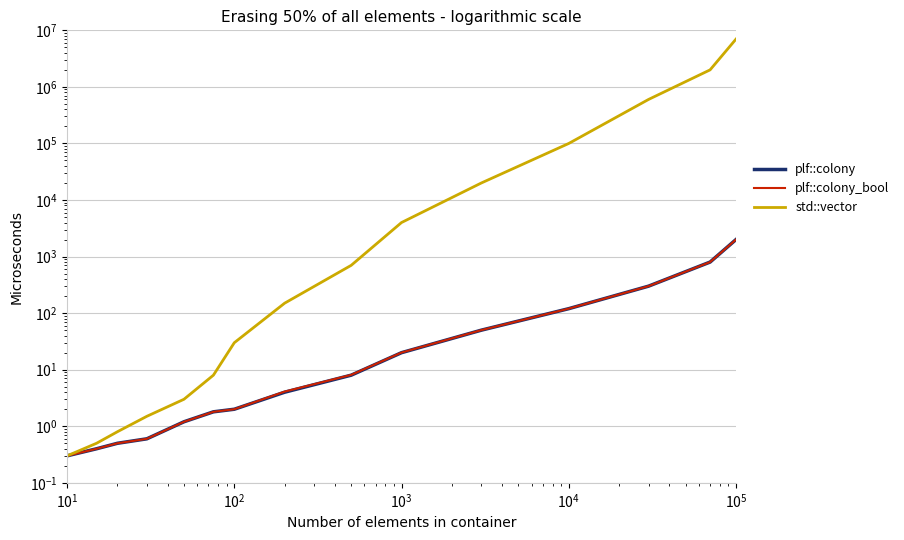

Reading left to right, list all the values displayed in this chart.

plf::colony: 0.3	0.4	0.5	0.6	1.2	1.8	2.0	4.0	8.0	20.0	50.0	120.0	300.0	800.0	2000.0
plf::colony_bool: 0.3	0.4	0.5	0.6	1.2	1.8	2.0	4.1	8.1	20.1	50.1	120.1	300.1	800.1	2000.1
std::vector: 0.3	0.5	0.8	1.5	3.0	8.0	30.0	150.0	700.0	4000.0	20000.0	100000.0	600000.0	2000000.0	7000000.0